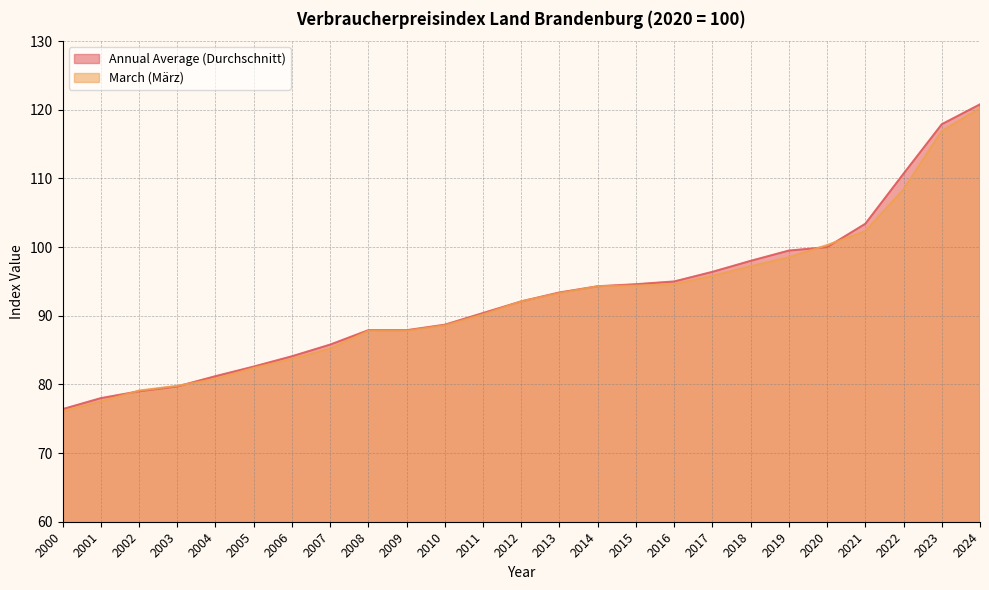

What is the minimum value shown in the chart?

76.1